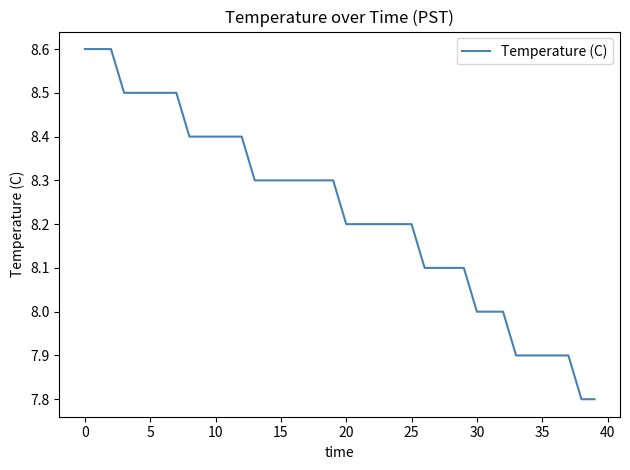

What is the greatest value displayed?

8.6